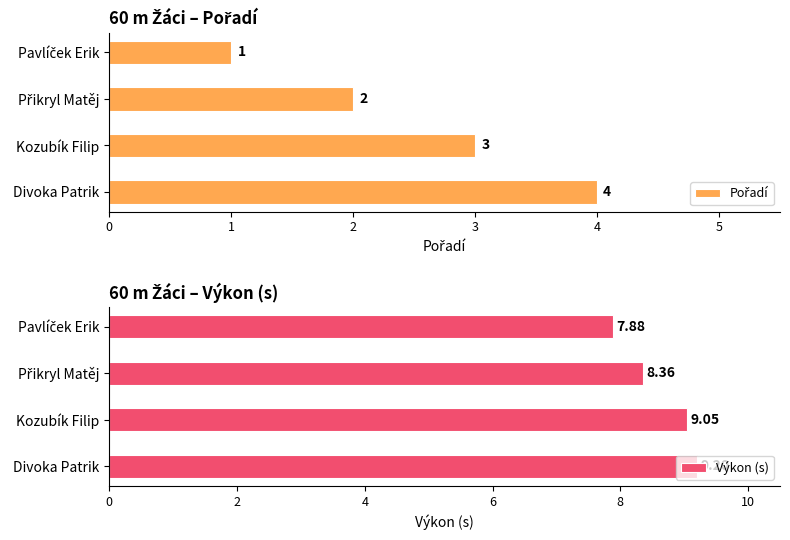

What is the average value of the Pořadí series?

2.5